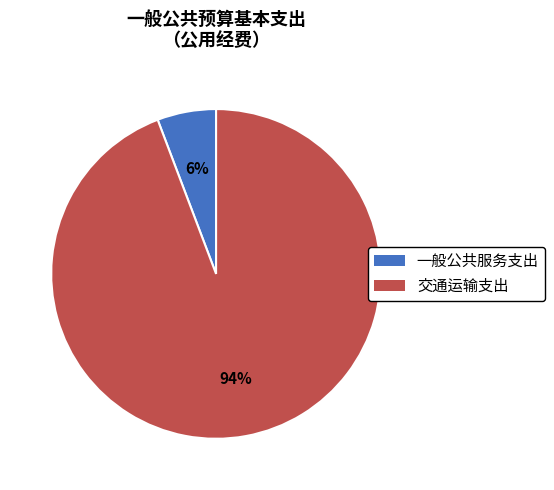

Is it true that 一般公共服务支出 is 1% of the pie?

False